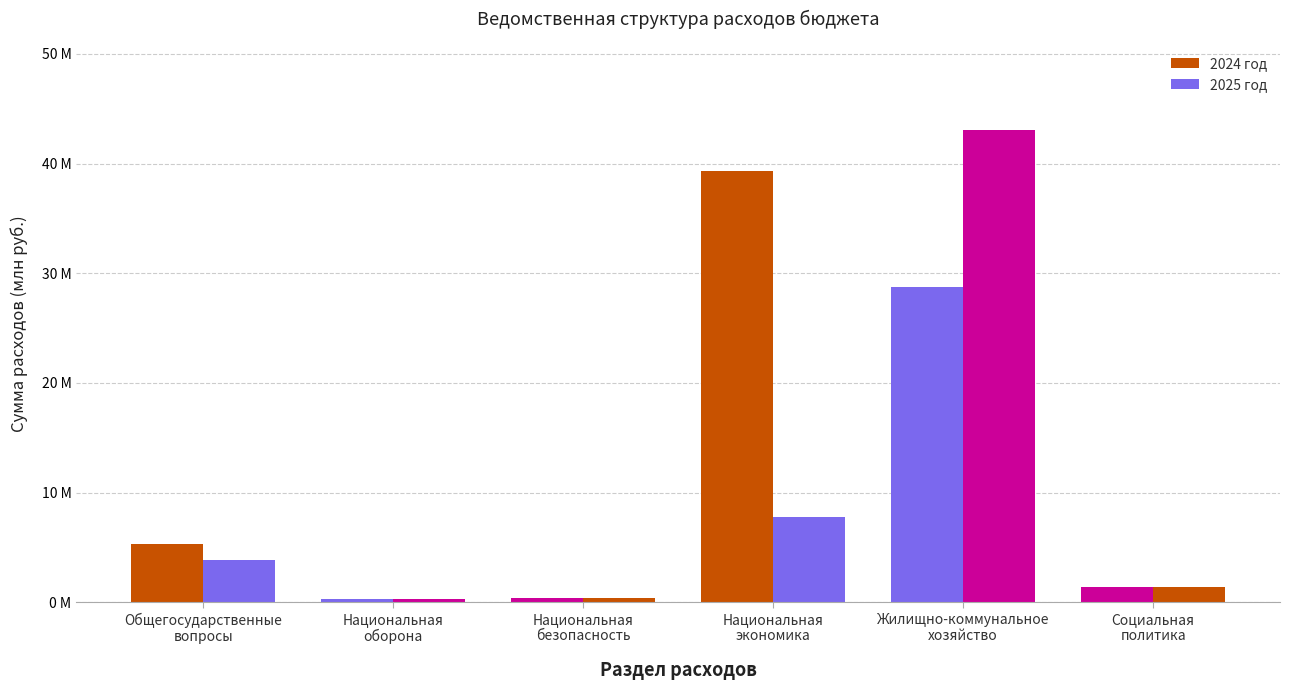

Are the bars grouped side by side (vs. stacked)?

Yes